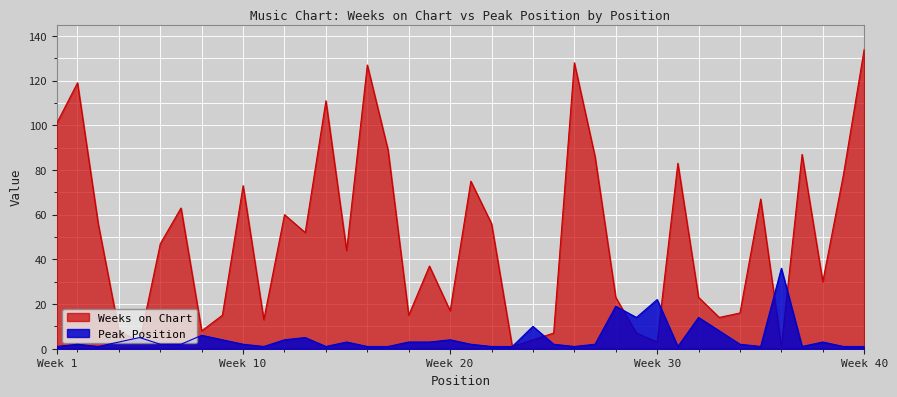

Which series has the widest spread of values?

Weeks on Chart